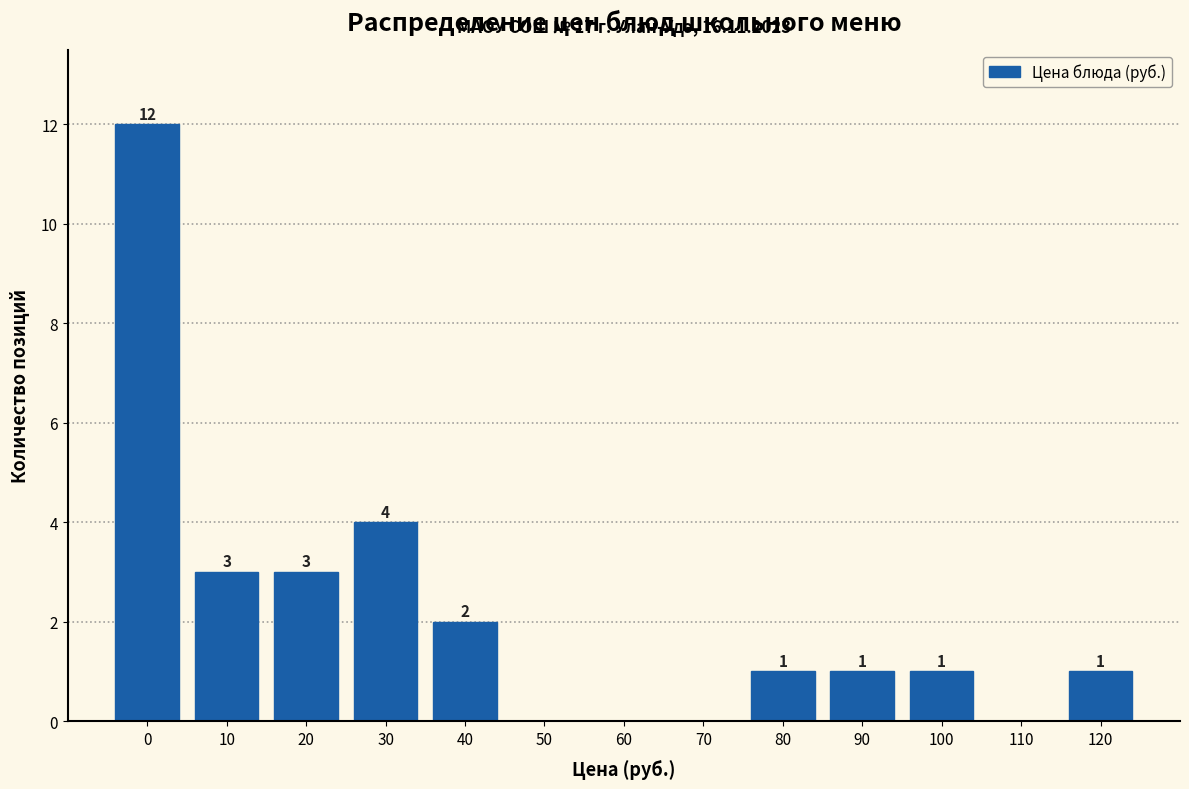

Reading right to left, extract all data points from this chart.

120=1	110=0	100=1	90=1	80=1	70=0	60=0	50=0	40=2	30=4	20=3	10=3	0=12